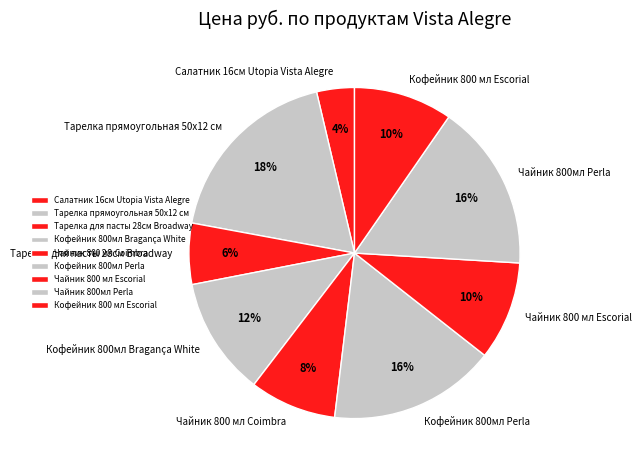

Which has a higher value, Тарелка для пасты 28см Broadway or Кофейник 800 мл Escorial?

Кофейник 800 мл Escorial